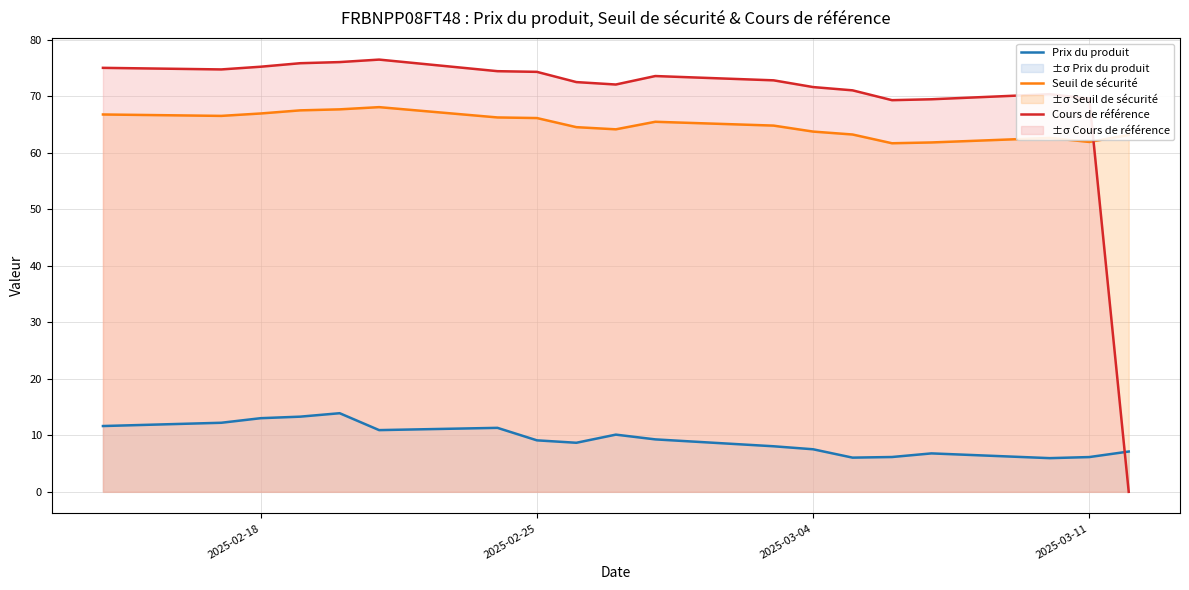

In Seuil de sécurité, how many points are lower than both neighbors (excluding endpoints)?

4